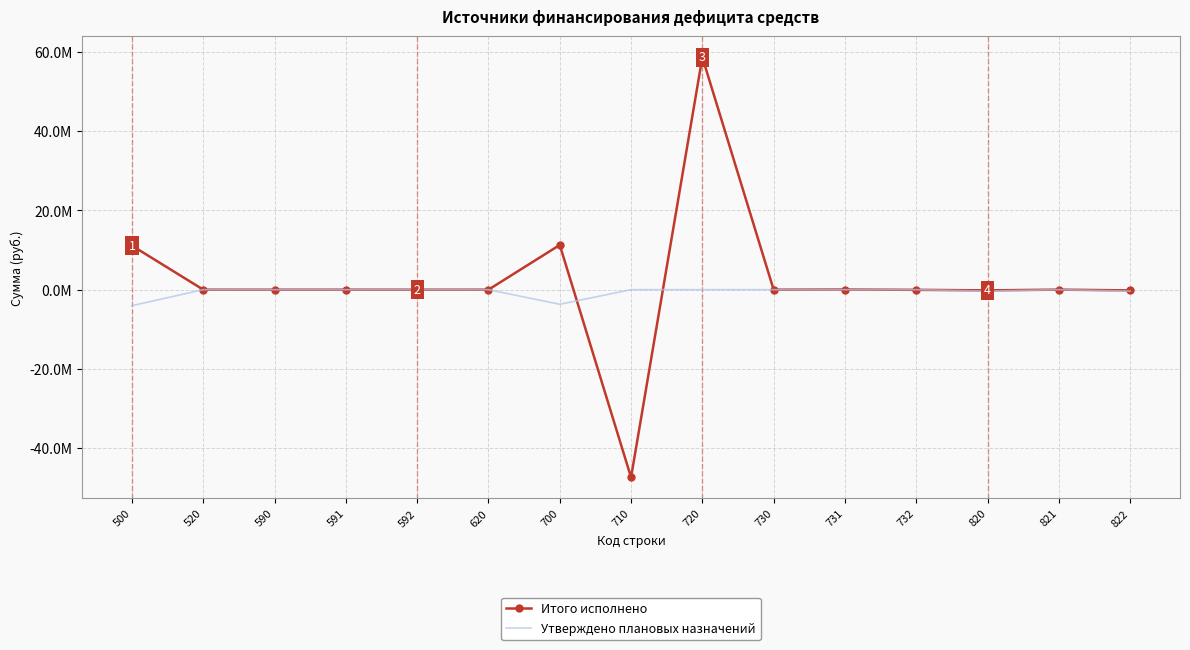

What is the highest value of the Утверждено плановых назначений series?

10000.0